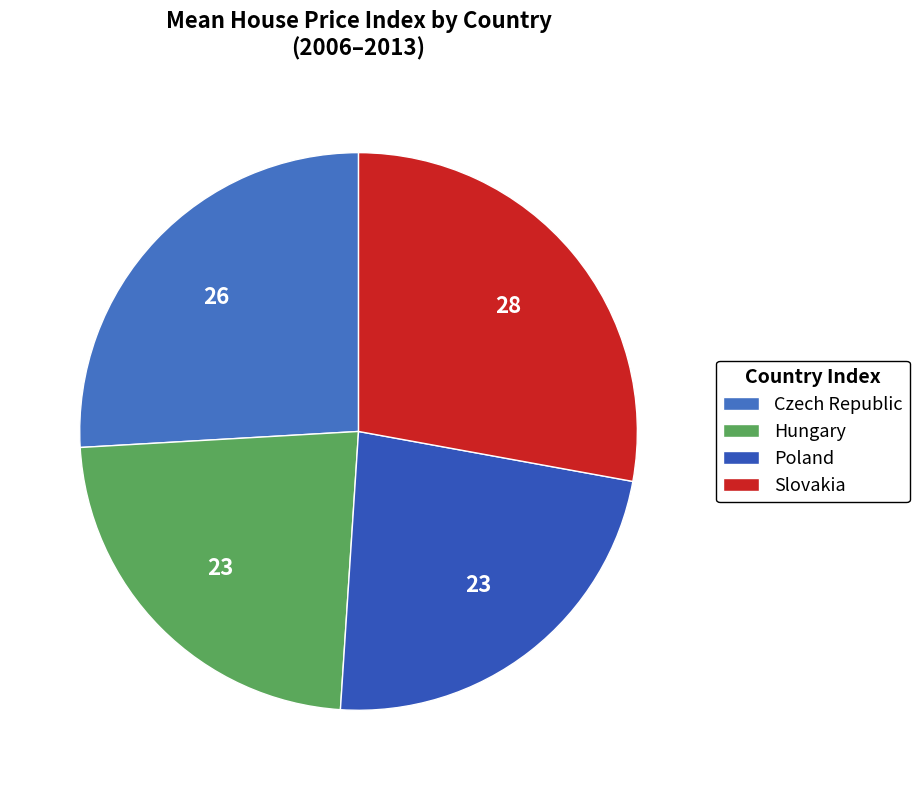

Does any single category account for the majority?

No